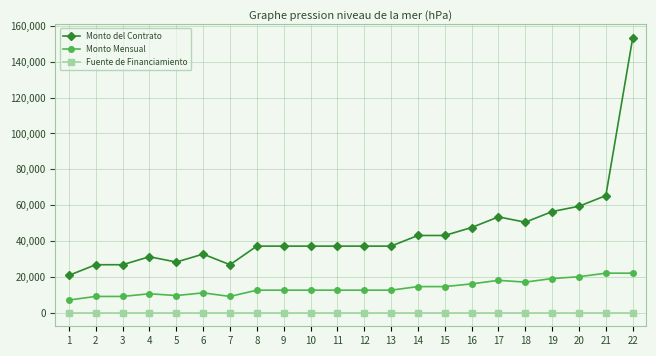

Which category has the lowest value in the Monto Mensual series?

1